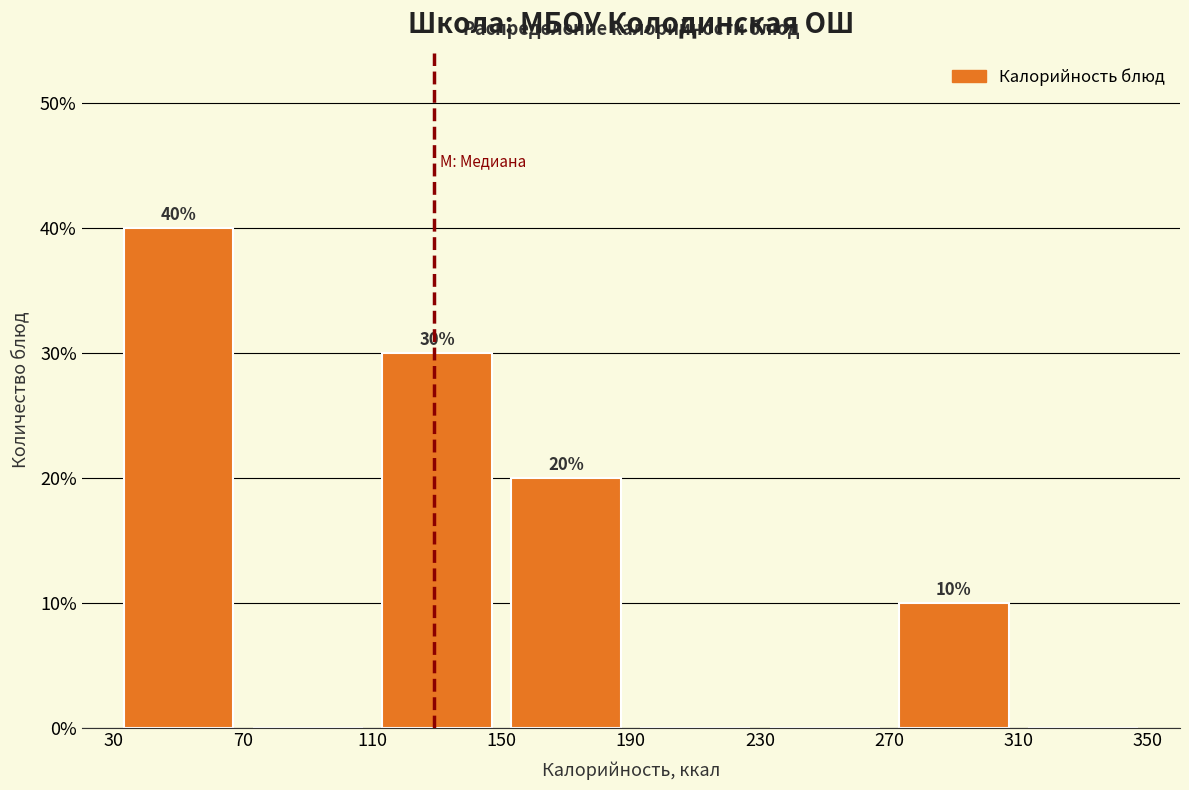

Over which range of the x-axis is the bar tallest?

30 to 70